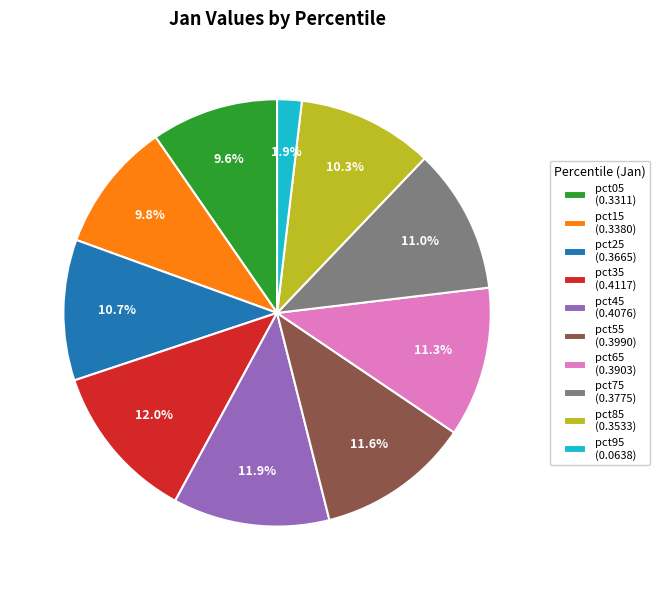

To the nearest percent, what is the difference between the largest and smallest slice percentages?

10%